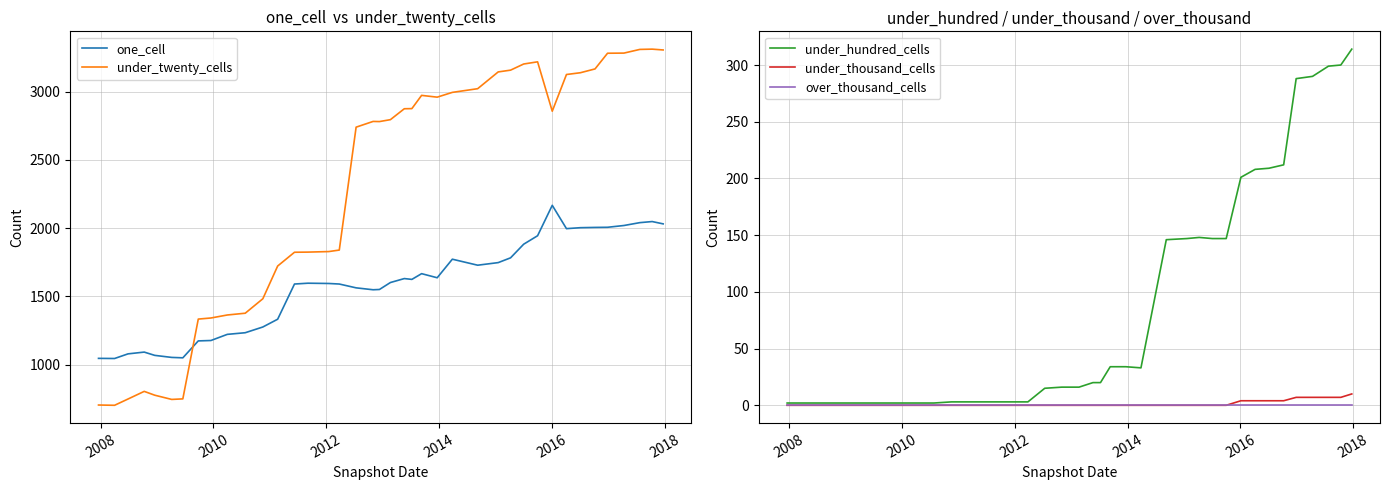

What is the lowest value of the one_cell series?

1044